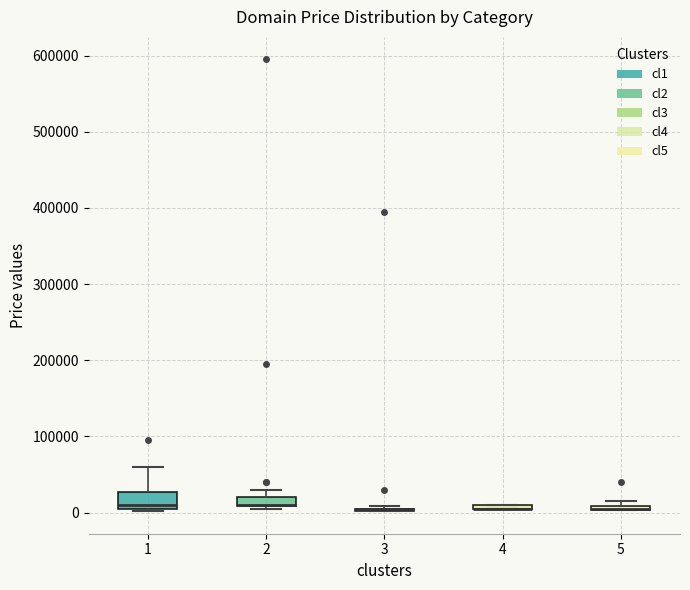

Comparing the boxes themselves (not the whiskers), which one is the tallest?

1